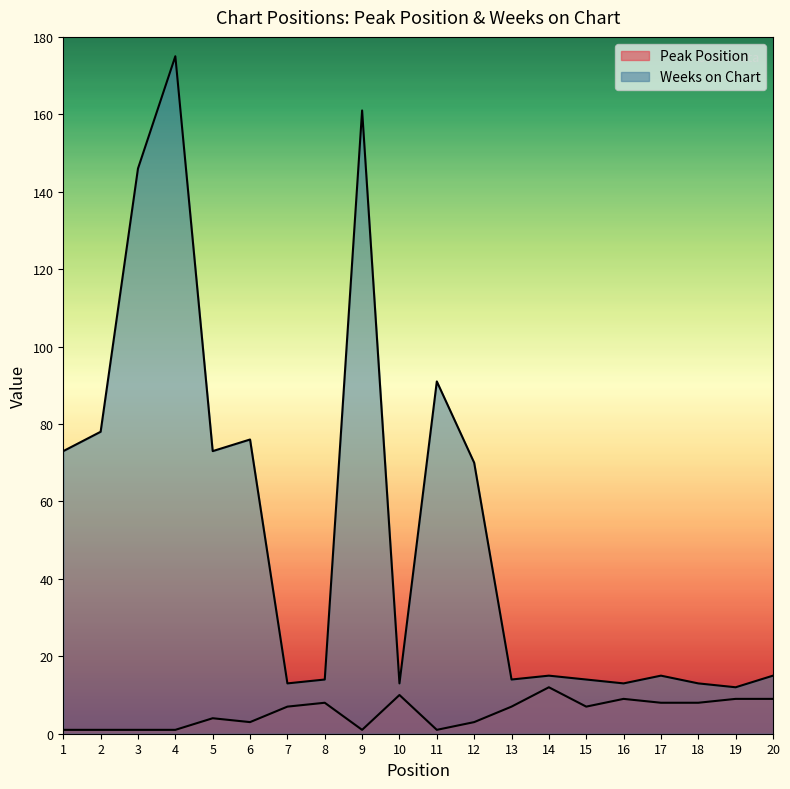

How many interior local peaks does the Peak Position series have?

5